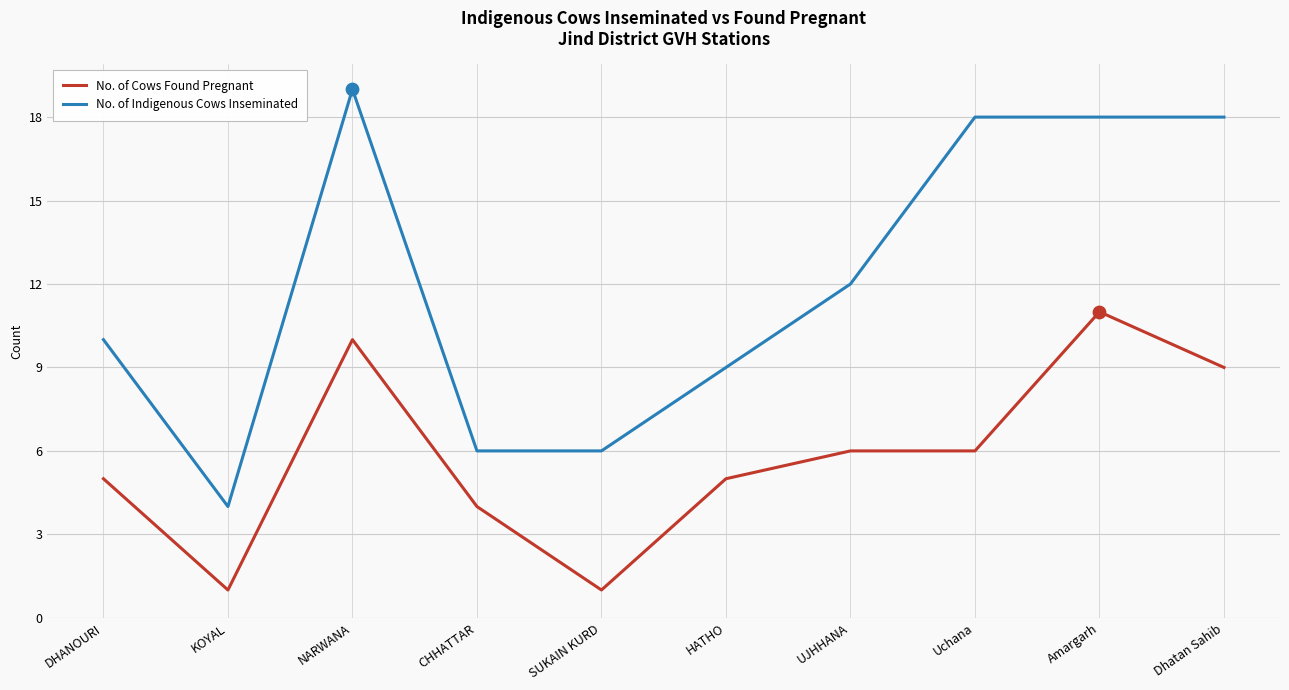

What is the total value across all series at Uchana?

24